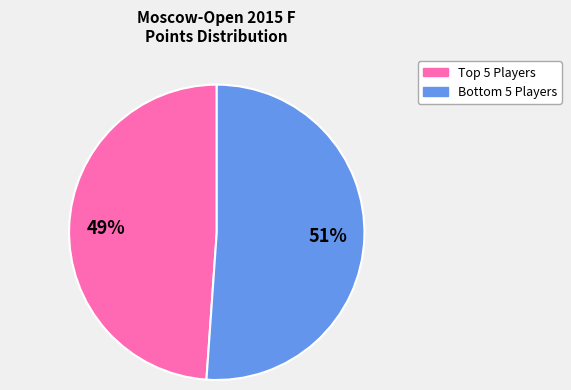

Is there any slice that represents more than half of the pie?

Yes